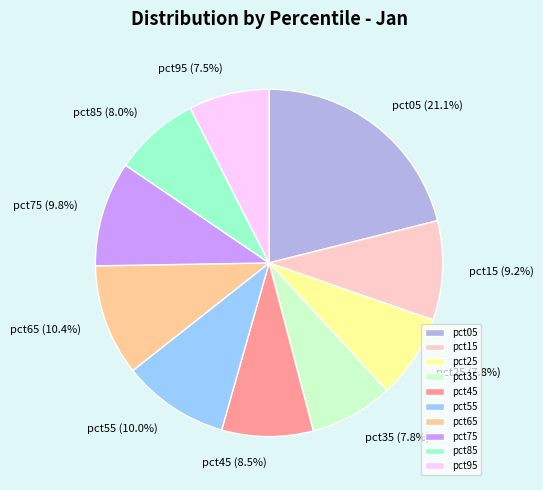

True or false: pct65 accounts for 10% of the total.

True